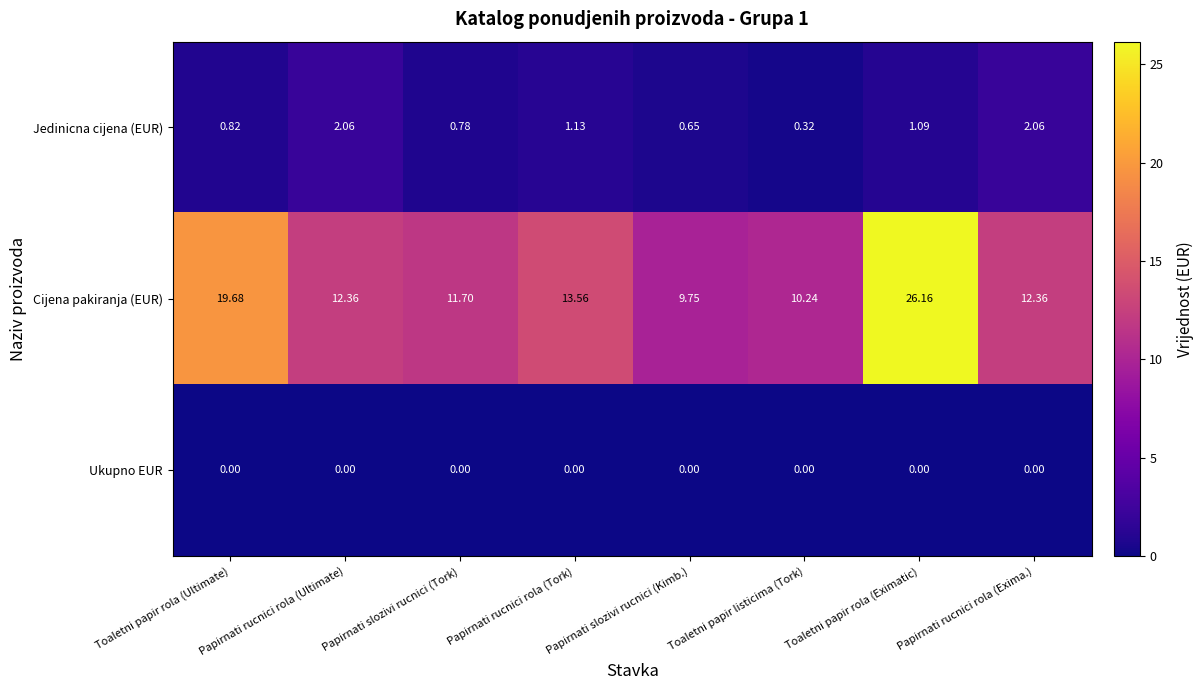

What is the average value of the Jedinicna cijena (EUR) series?

1.1